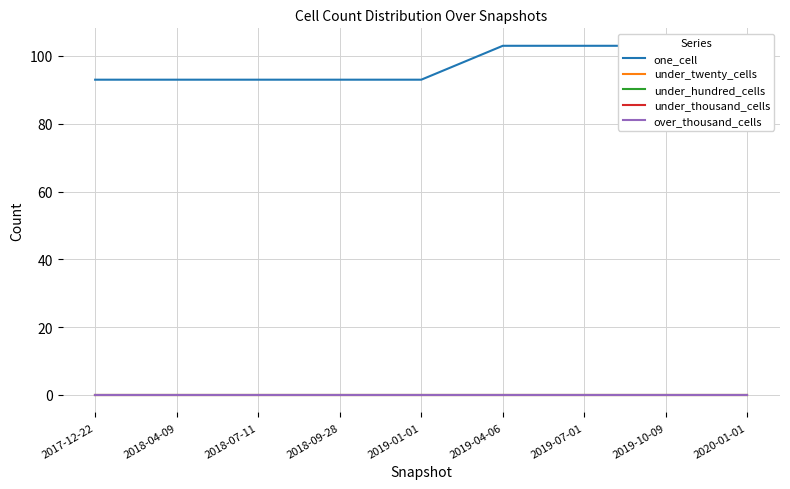

What is the average value of the one_cell series?

97